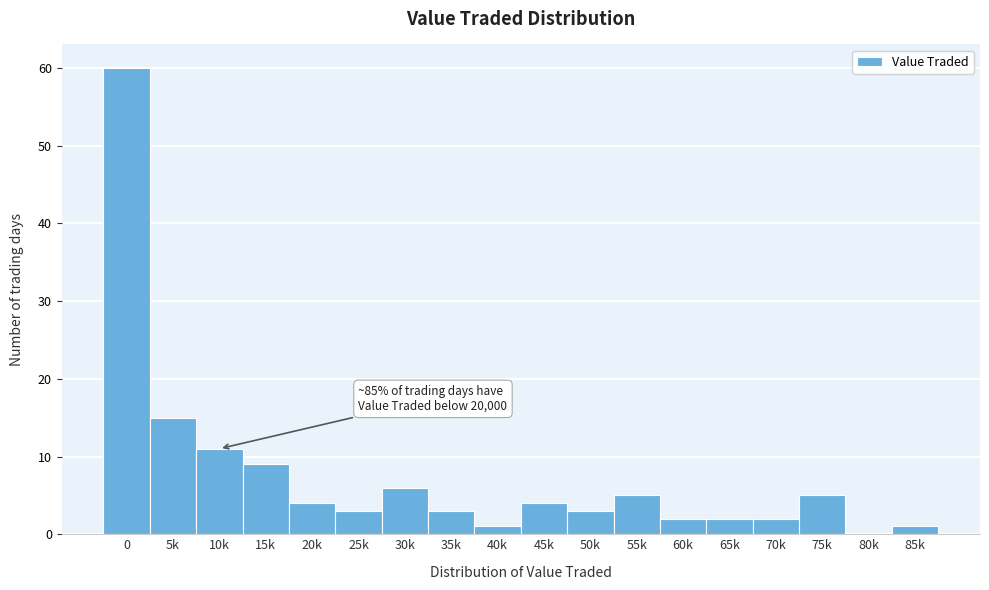

Reading left to right, transcribe all the data shown in this chart.

0=60	5k=15	10k=11	15k=9	20k=4	25k=3	30k=6	35k=3	40k=1	45k=4	50k=3	55k=5	60k=2	65k=2	70k=2	75k=5	80k=0	85k=1